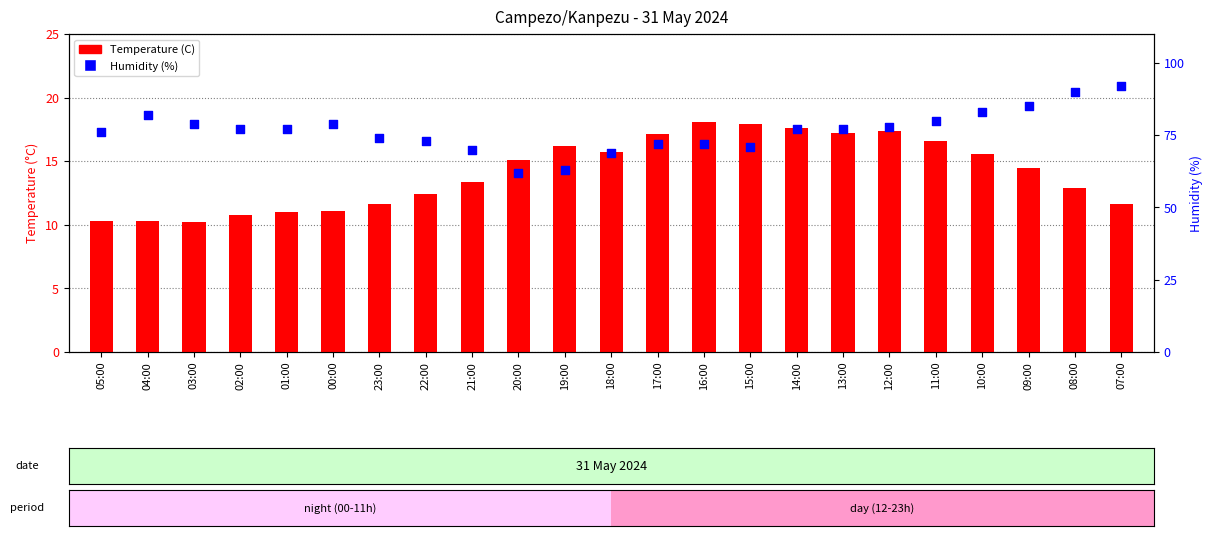

Is the value of Humidity (%) at 13:00 greater than the value of Temperature (C) at 11:00?

Yes